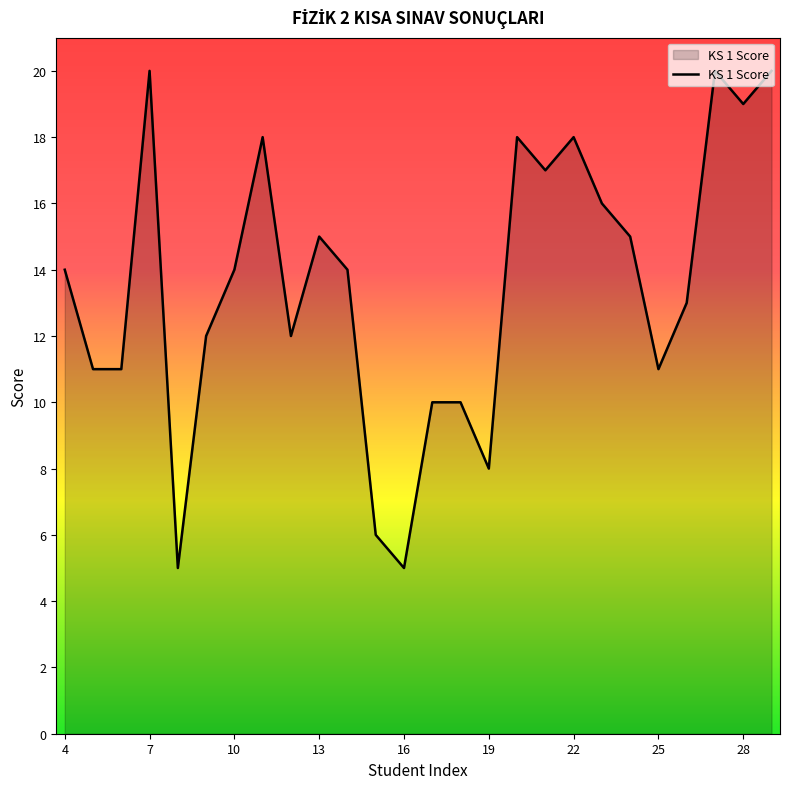

Reading right to left, what are all the values shown in this chart?

20	19	20	13	11	15	16	18	17	18	8	10	10	5	6	14	15	12	18	14	12	5	20	11	11	14